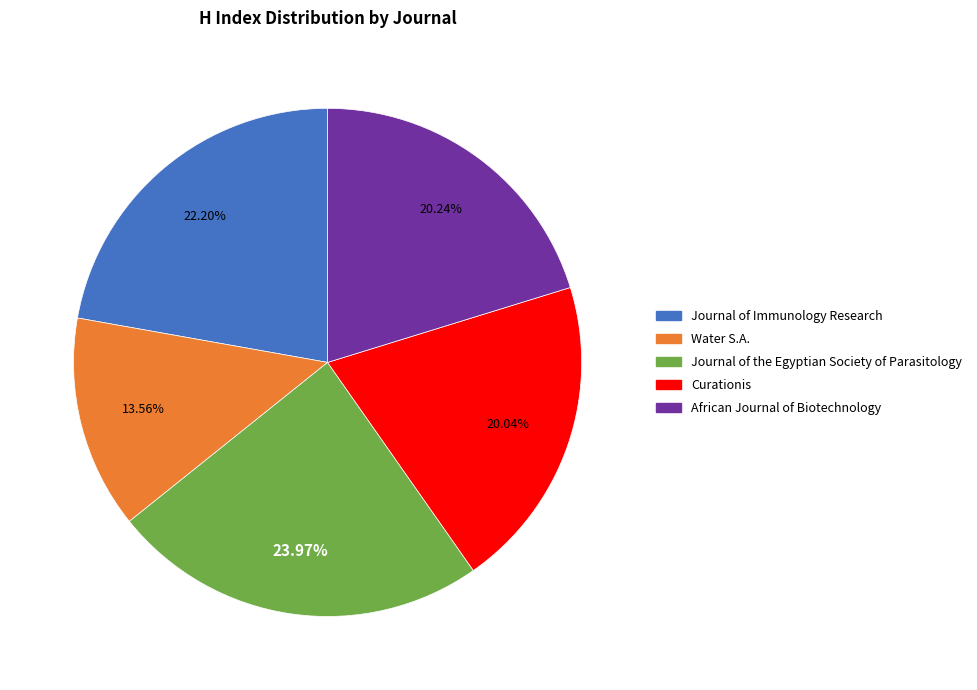

Do Journal of Immunology Research and Journal of the Egyptian Society of Parasitology together represent more than half of the pie?

No